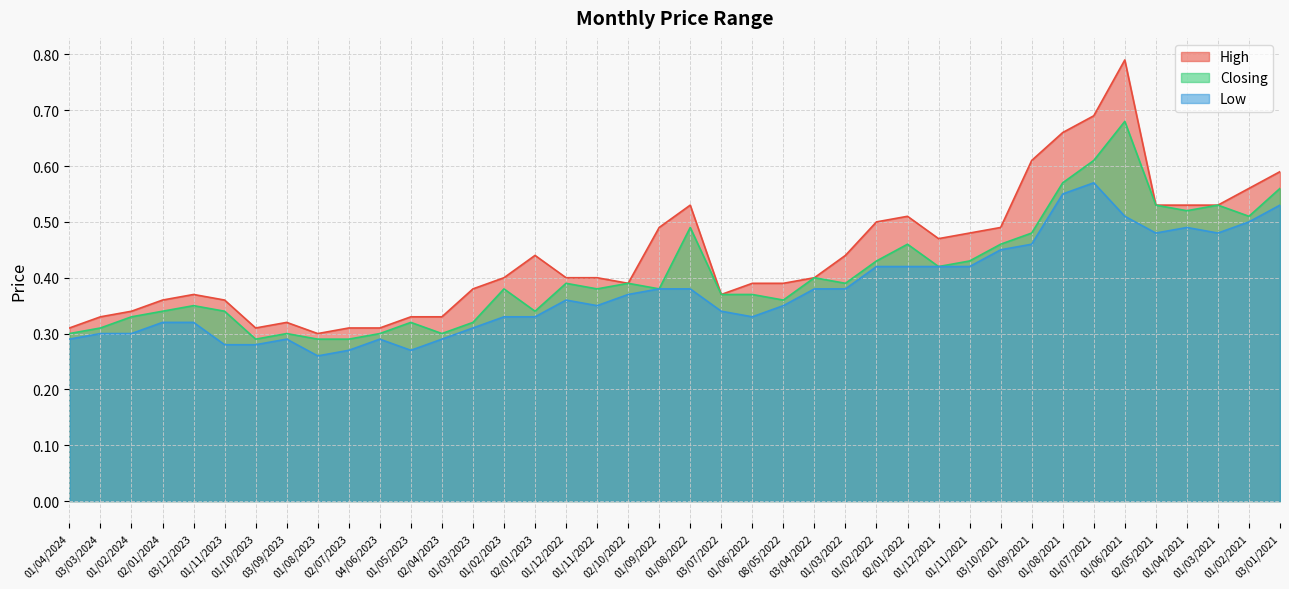

Reading left to right, what are all the values shown in this chart?

High: 0.3	0.3	0.3	0.4	0.4	0.4	0.3	0.3	0.3	0.3	0.3	0.3	0.3	0.4	0.4	0.4	0.4	0.4	0.4	0.5	0.5	0.4	0.4	0.4	0.4	0.4	0.5	0.5	0.5	0.5	0.5	0.6	0.7	0.7	0.8	0.5	0.5	0.5	0.6	0.6
Closing: 0.3	0.3	0.3	0.3	0.3	0.3	0.3	0.3	0.3	0.3	0.3	0.3	0.3	0.3	0.4	0.3	0.4	0.4	0.4	0.4	0.5	0.4	0.4	0.4	0.4	0.4	0.4	0.5	0.4	0.4	0.5	0.5	0.6	0.6	0.7	0.5	0.5	0.5	0.5	0.6
Low: 0.3	0.3	0.3	0.3	0.3	0.3	0.3	0.3	0.3	0.3	0.3	0.3	0.3	0.3	0.3	0.3	0.4	0.3	0.4	0.4	0.4	0.3	0.3	0.3	0.4	0.4	0.4	0.4	0.4	0.4	0.5	0.5	0.6	0.6	0.5	0.5	0.5	0.5	0.5	0.5